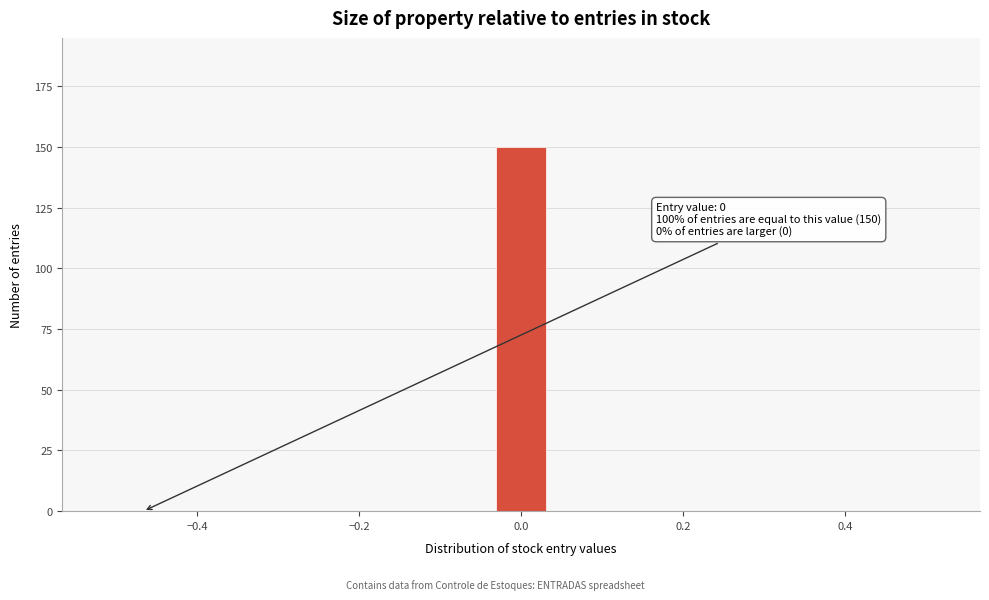

Around what value on the x-axis is the tallest bar? Give the approximate position of its centre, as read against the axis.

0.00